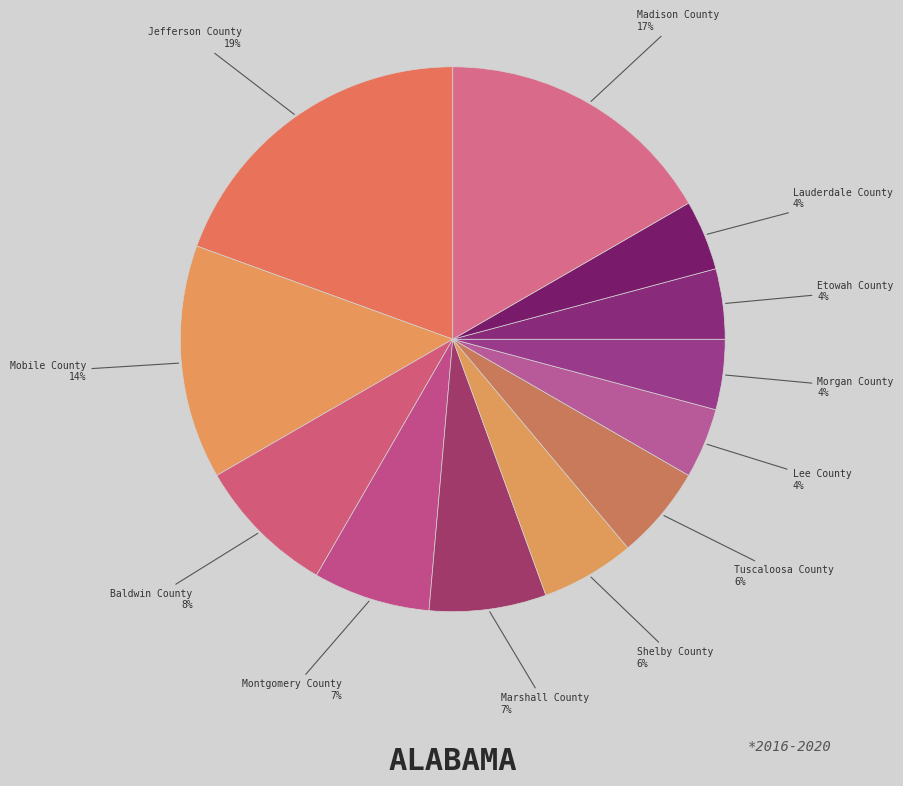

Is the sum of Etowah County and Tuscaloosa County greater than half?

No